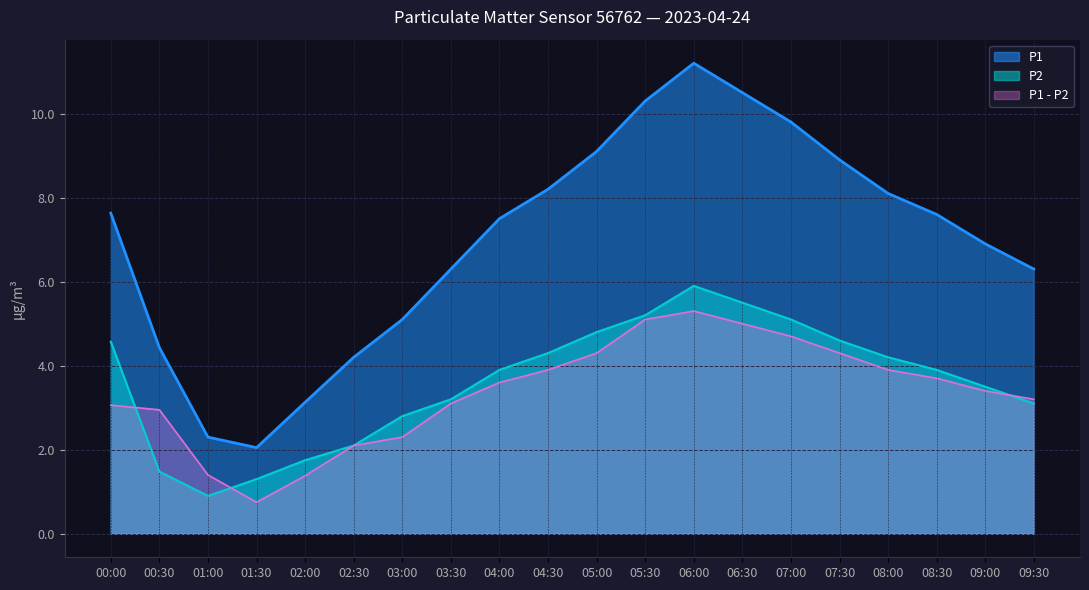

What are all the series names shown in the legend?

P1, P2, P1 - P2